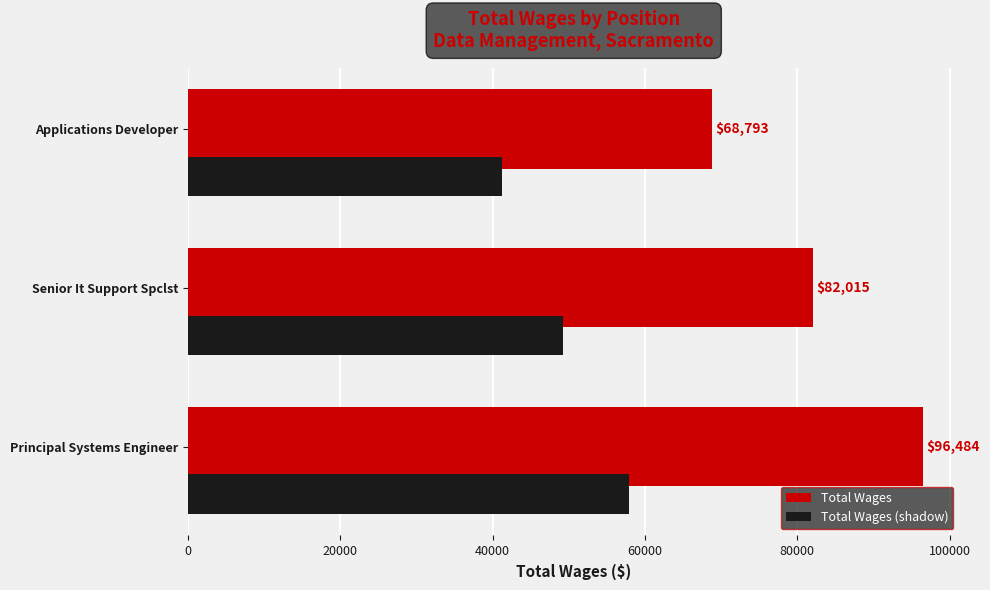

Which series has the widest spread of values?

Total Wages